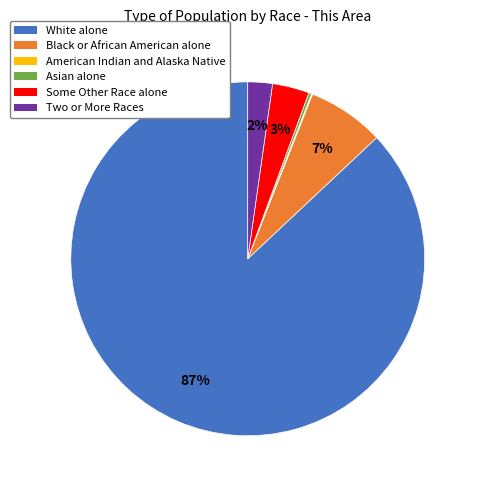

Between Black or African American alone and Two or More Races, which is larger?

Black or African American alone